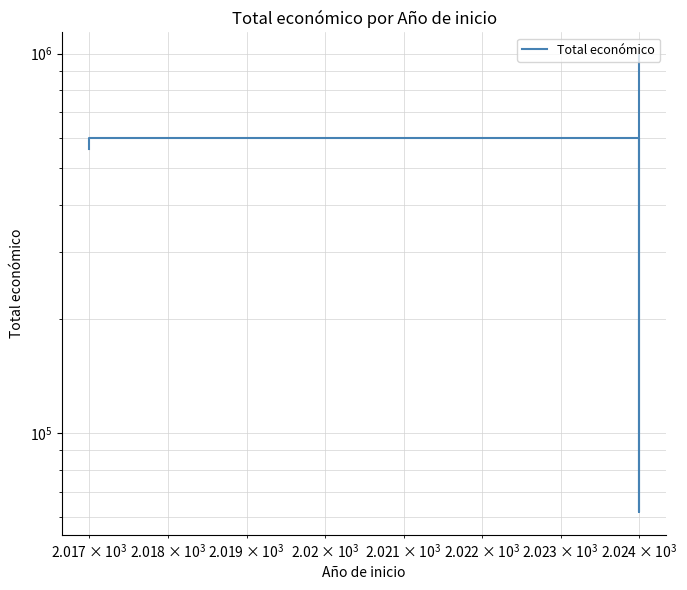

Is this an area chart (filled region under the line)?

No